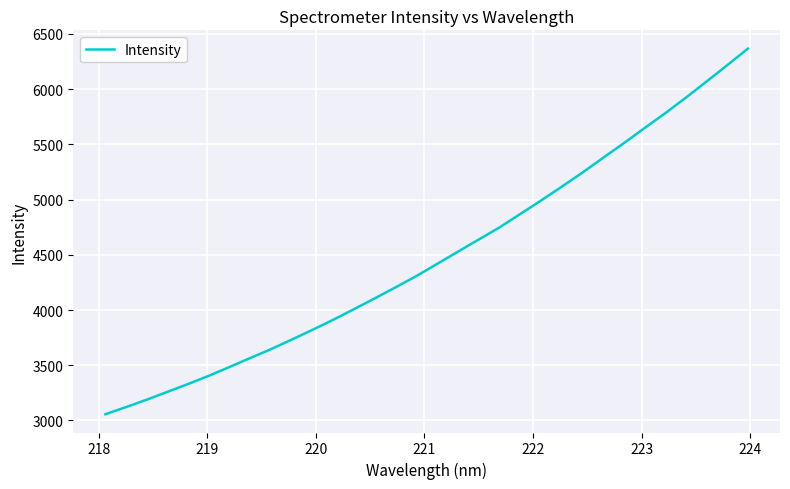

What is the maximum value shown in the chart?

6366.9